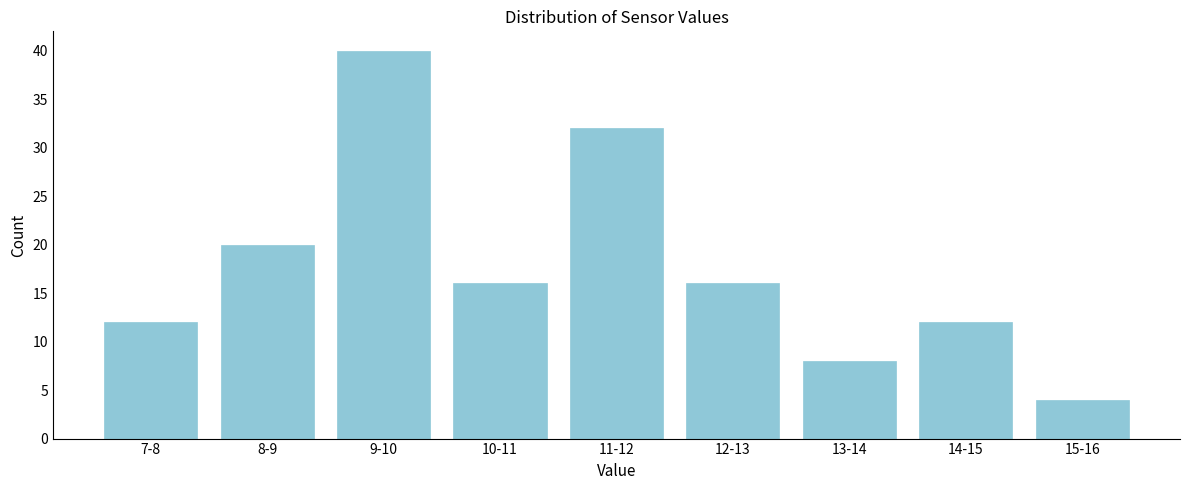

Reading right to left, what are all the values shown in this chart?

4	12	8	16	32	16	40	20	12